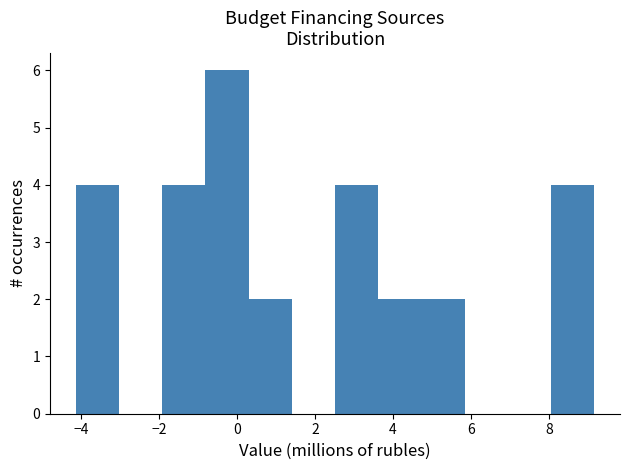

Reading left to right, list every bar in this chart as the range it spans on the x-axis followed by its height. Neither the bar edges nor the heights are printed on the chart, so give them approximately, as read against the axes.

-4.2 to -3.0: 4
-3.0 to -2.0: 0
-2.0 to -0.8: 4
-0.8 to 0.4: 6
0.4 to 1.4: 2
1.4 to 2.6: 0
2.6 to 3.6: 4
3.6 to 4.8: 2
4.8 to 5.8: 2
5.8 to 7.0: 0
7.0 to 8.0: 0
8.0 to 9.2: 4